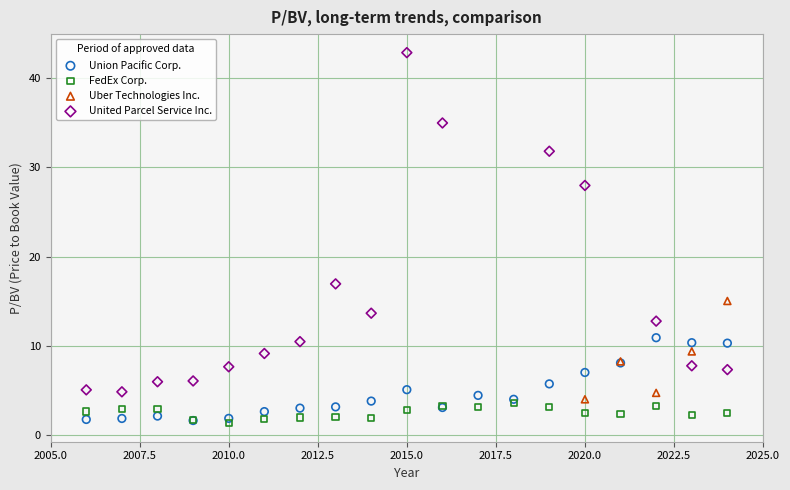

Which series has the largest Y range (max minus min)?

United Parcel Service Inc.